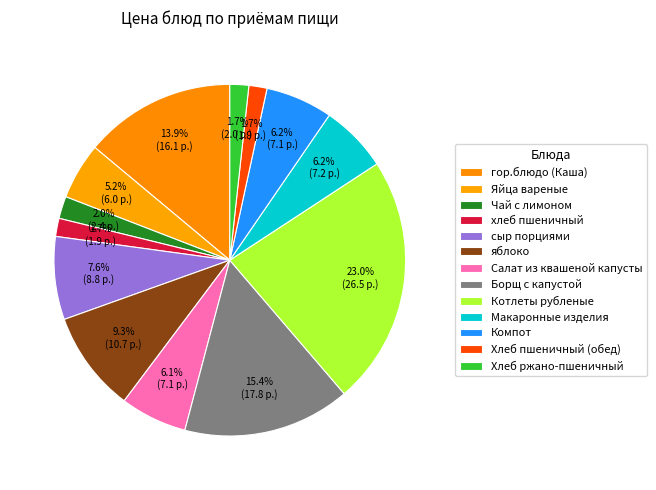

How many segments does this pie chart have?

13